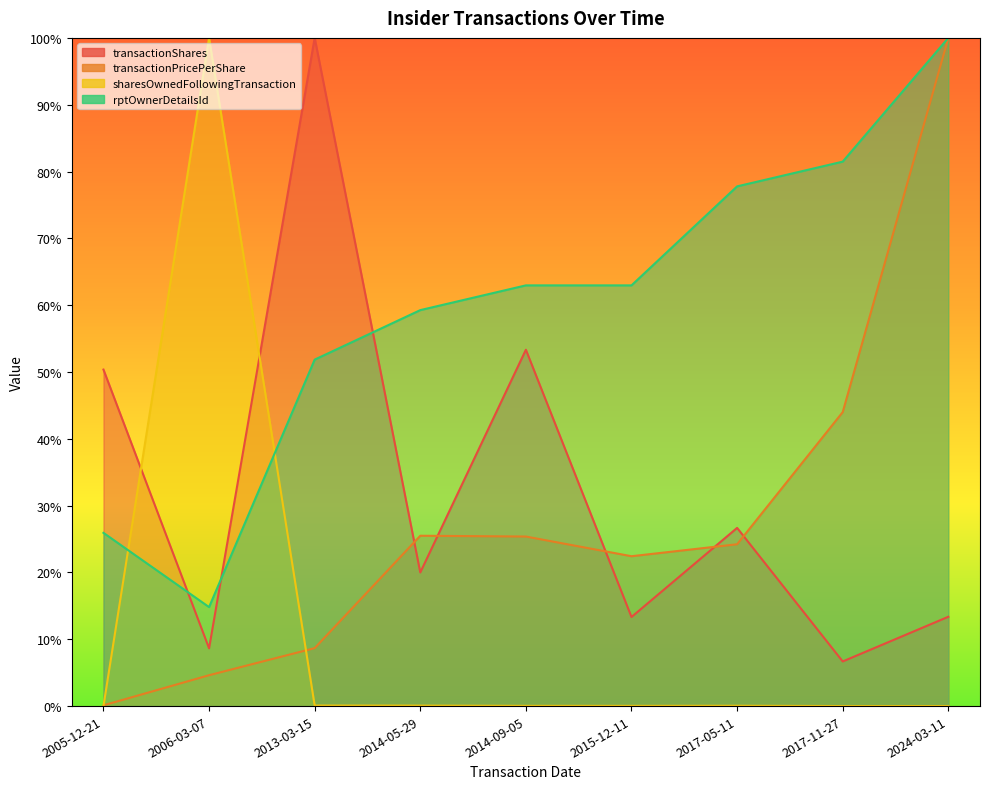

What is the sum of the transactionShares values at 2014-09-05 and 2013-03-15?

153.3